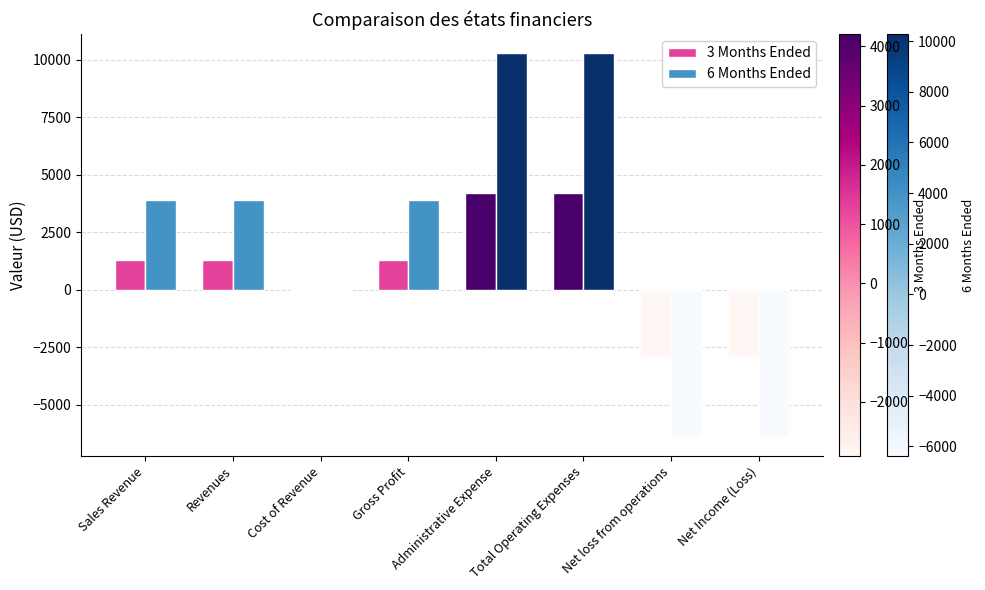

Which series has the largest total across all categories?

6 Months Ended